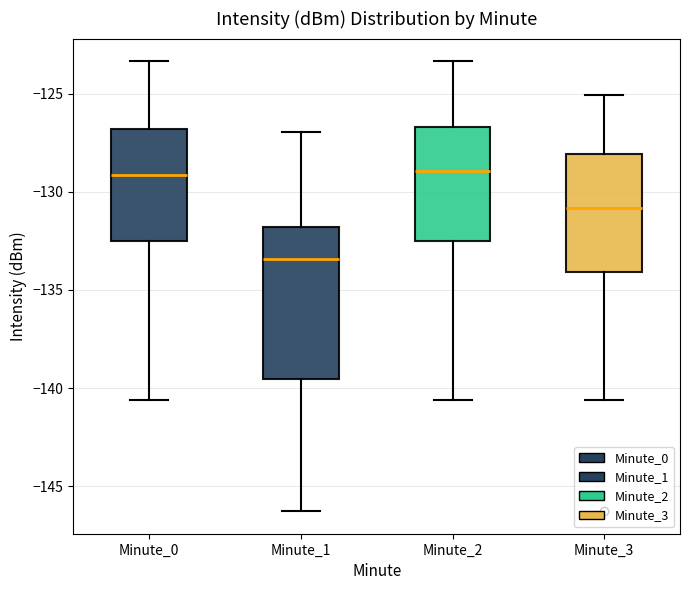

Reading left to right, read every box against the y-axis: the position of its median line, the range the box covers, and the ends of its whiskers. The values are not printed on the chart, so give them approximately, as read against the axis.

Minute_0: median -129.0, box -132.5 to -127.0, whiskers -140.5 to -123.5
Minute_1: median -133.5, box -139.5 to -132.0, whiskers -146.5 to -127.0
Minute_2: median -129.0, box -132.5 to -126.5, whiskers -140.5 to -123.5
Minute_3: median -131.0, box -134.0 to -128.0, whiskers -140.5 to -125.0